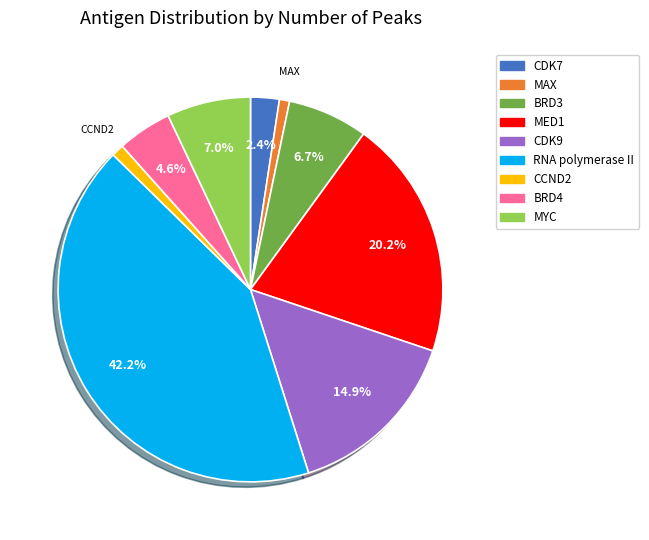

To the nearest percent, what is the difference between the largest and smallest slice percentages?

41%